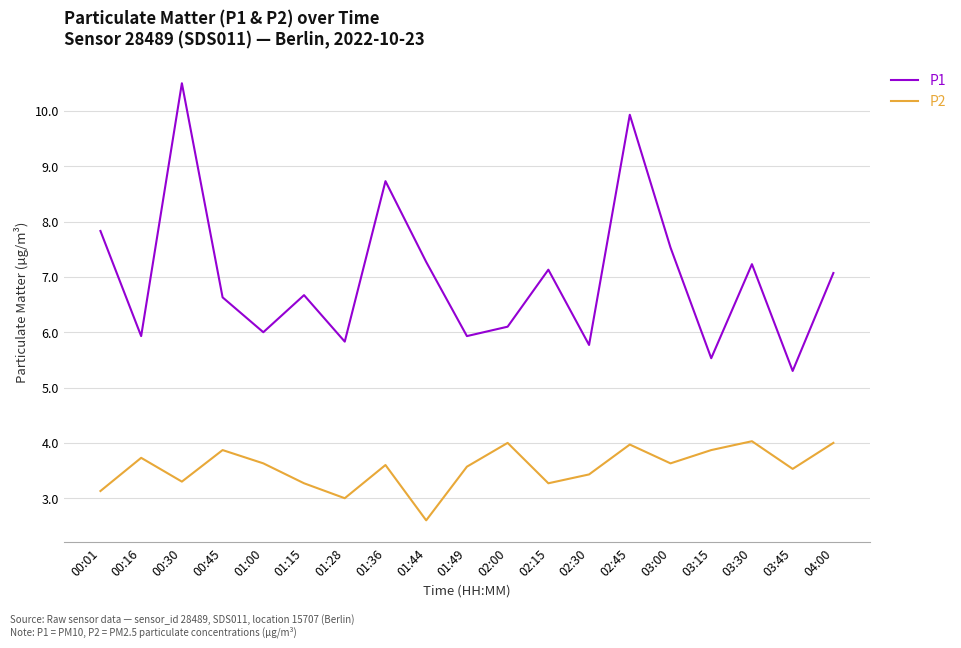

Reading left to right, transcribe all the data shown in this chart.

P1: 00:01=7.8	00:16=5.9	00:30=10.5	00:45=6.6	01:00=6.0	01:15=6.7	01:28=5.8	01:36=8.7	01:44=7.3	01:49=5.9	02:00=6.1	02:15=7.1	02:30=5.8	02:45=9.9	03:00=7.5	03:15=5.5	03:30=7.2	03:45=5.3	04:00=7.1
P2: 00:01=3.1	00:16=3.7	00:30=3.3	00:45=3.9	01:00=3.6	01:15=3.3	01:28=3.0	01:36=3.6	01:44=2.6	01:49=3.6	02:00=4.0	02:15=3.3	02:30=3.4	02:45=4.0	03:00=3.6	03:15=3.9	03:30=4.0	03:45=3.5	04:00=4.0